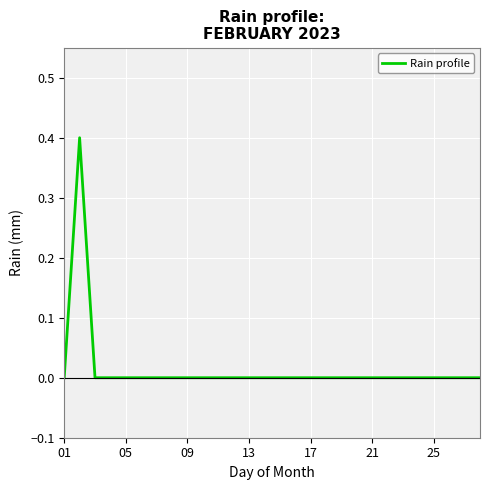

What is the maximum value shown in the chart?

0.4